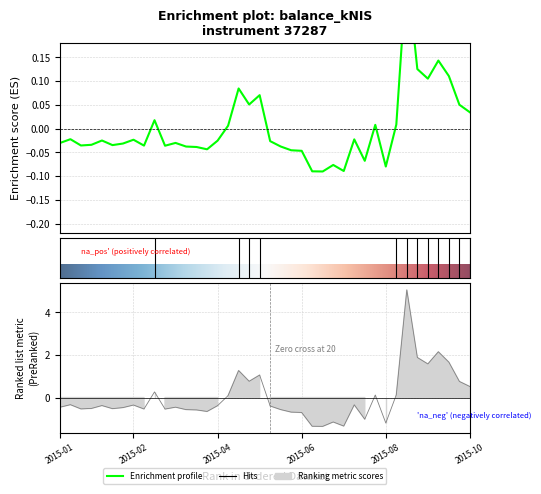

What is the change in value from 2015-08-06 to 2015-08-27?

+0.2